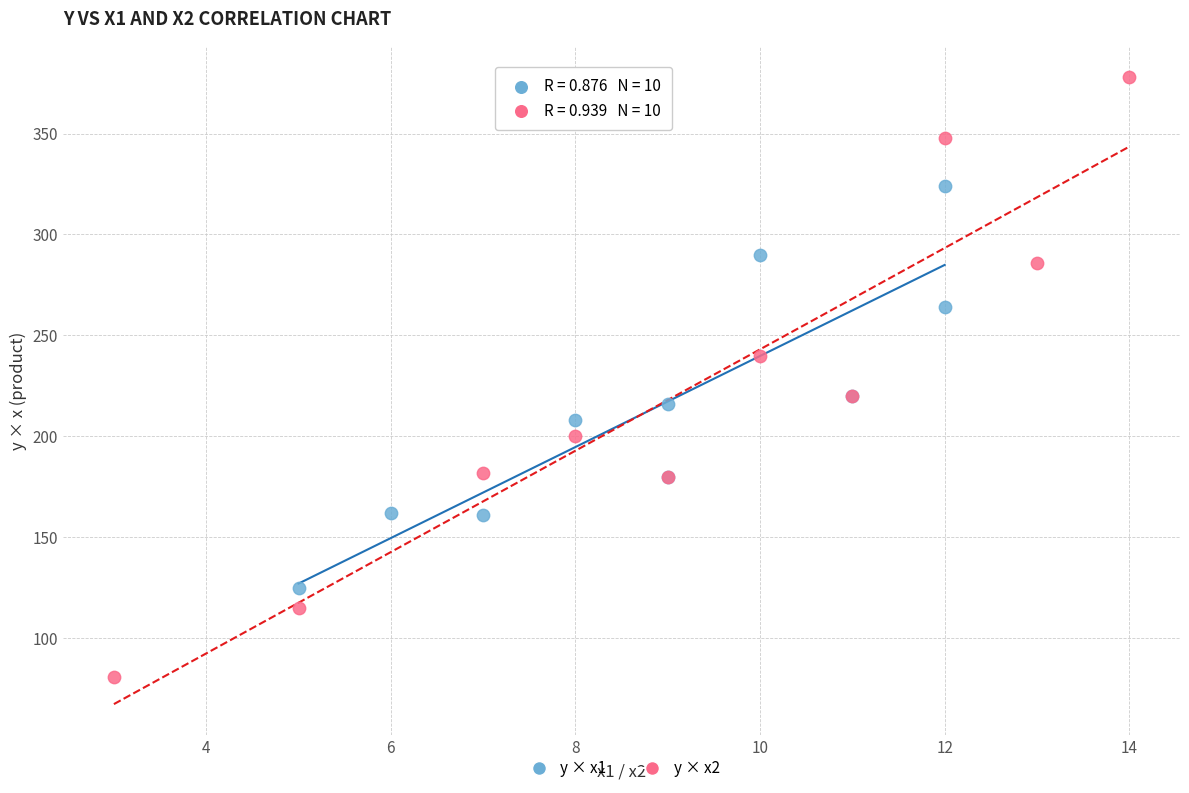

Which series has the widest spread of Y values?

y × x2